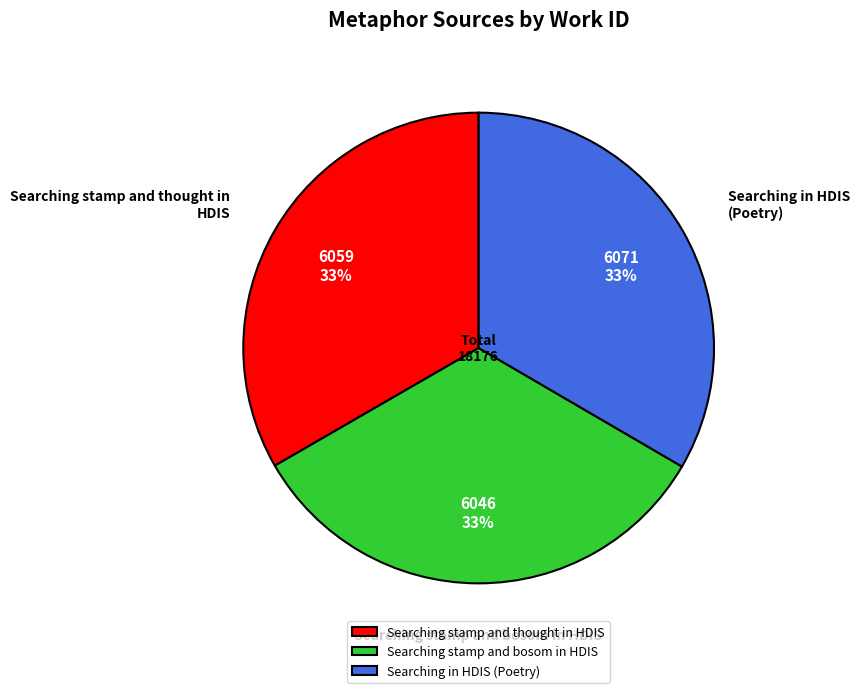

Approximately how many times larger is the value at Searching in HDIS (Poetry) compared to Searching stamp and bosom in HDIS?

1.0